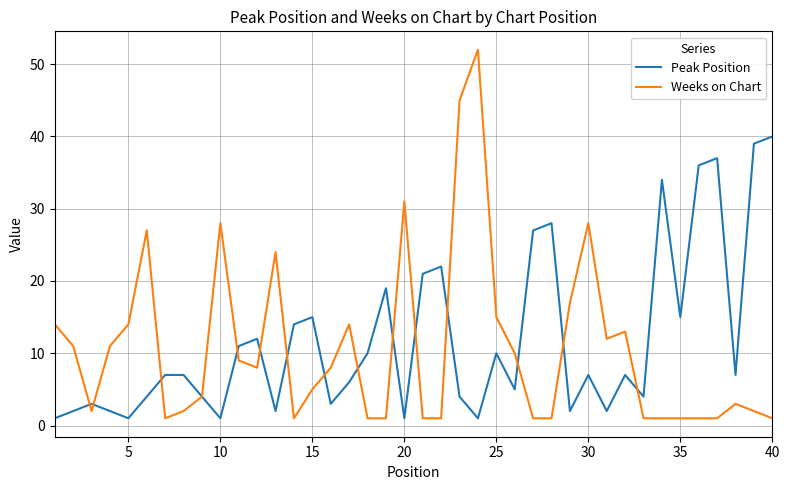

List the series in order of their peak value, highest first.

Weeks on Chart, Peak Position